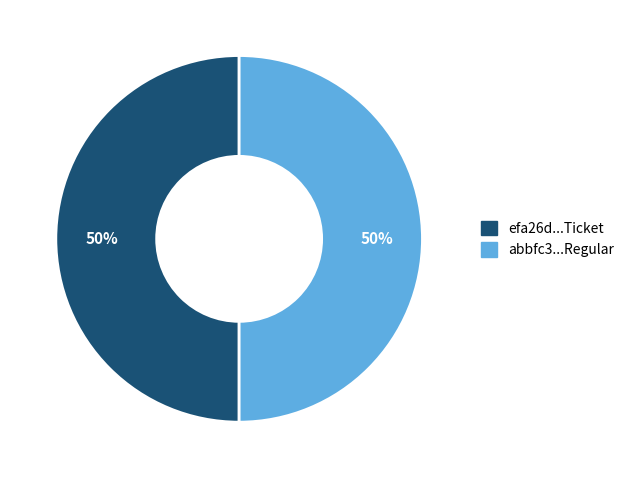

To the nearest percent, what is the average slice percentage?

50%